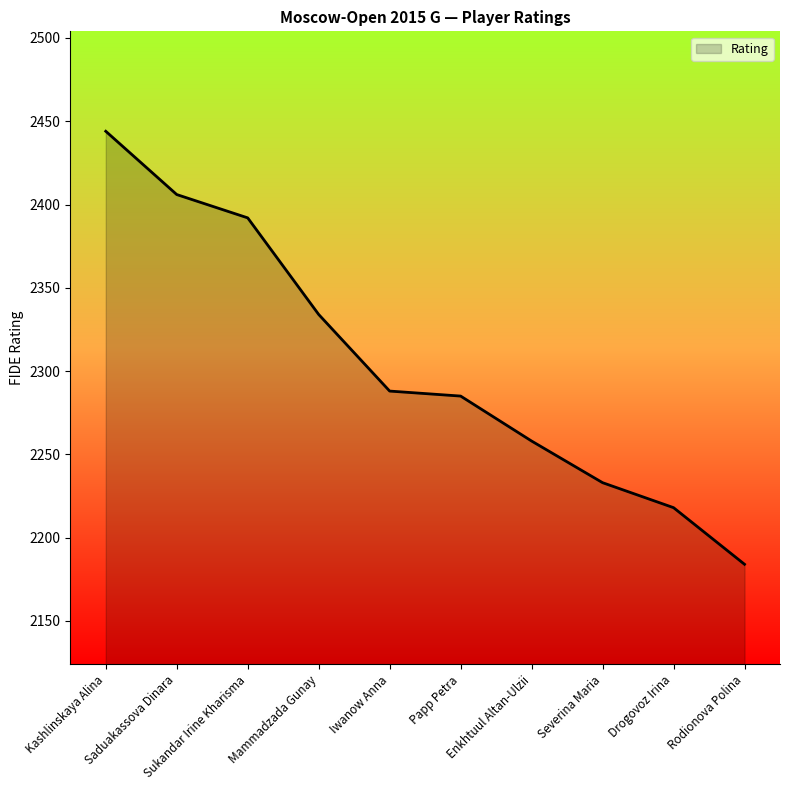

The chart shows a value of 2392 at Sukandar Irine Kharisma. True or false?

True